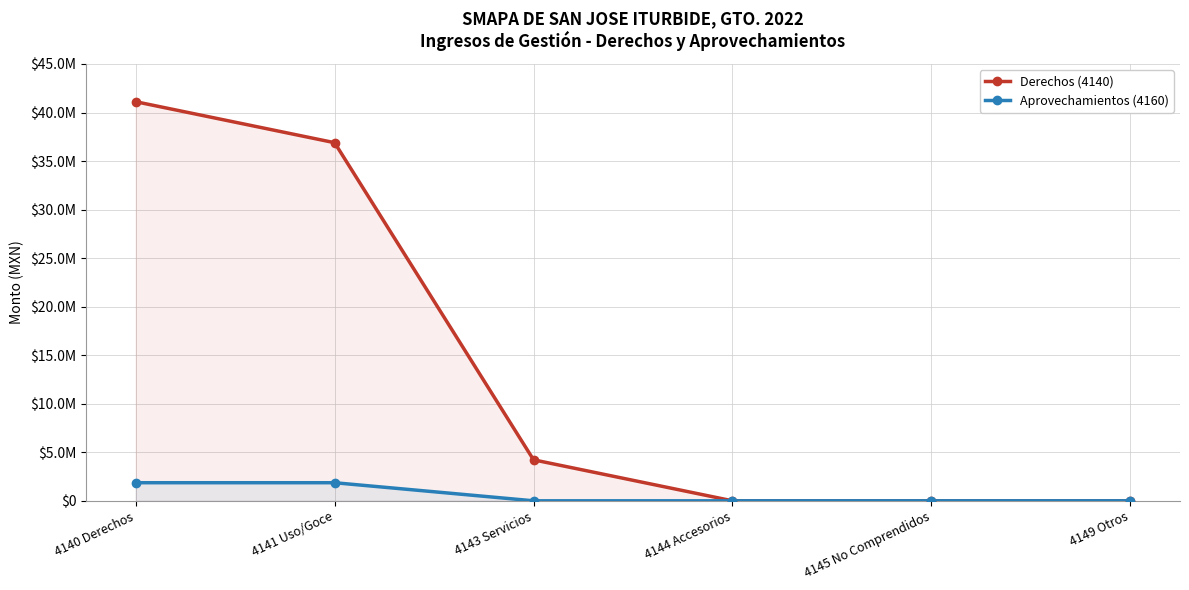

What position from the left is 4141 Uso/Goce?

2